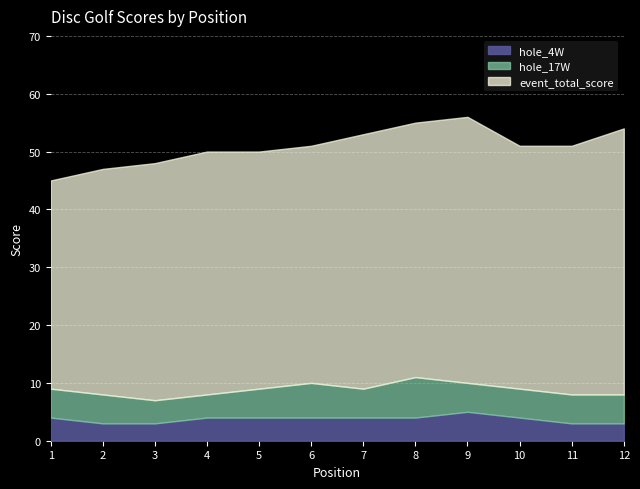

What are all the series names shown in the legend?

hole_4W, hole_17W, event_total_score